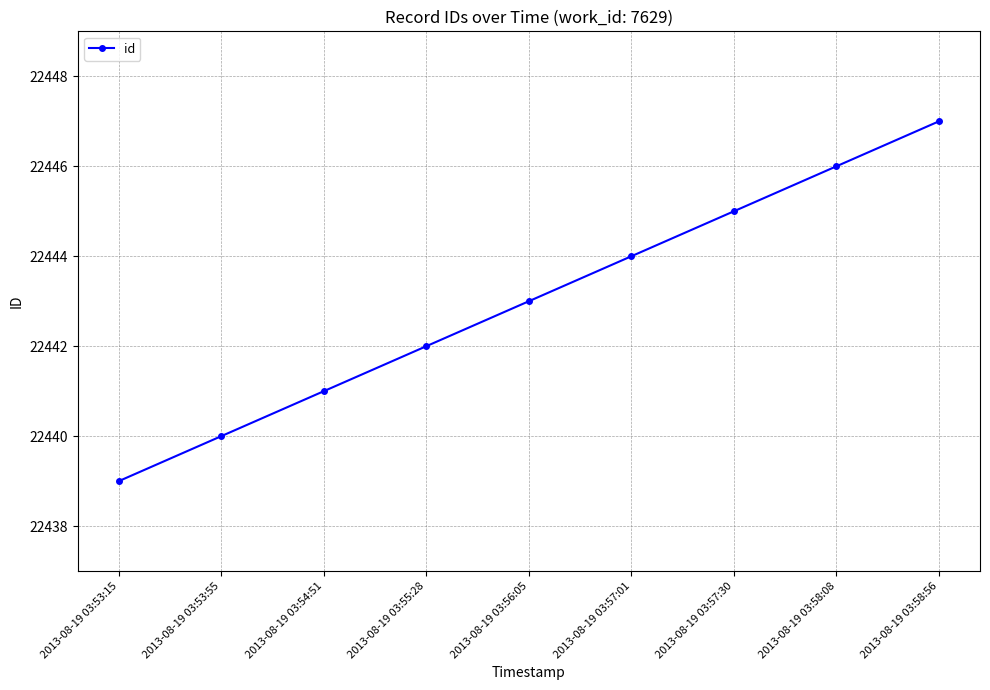

What is the difference between the maximum and minimum values?

8